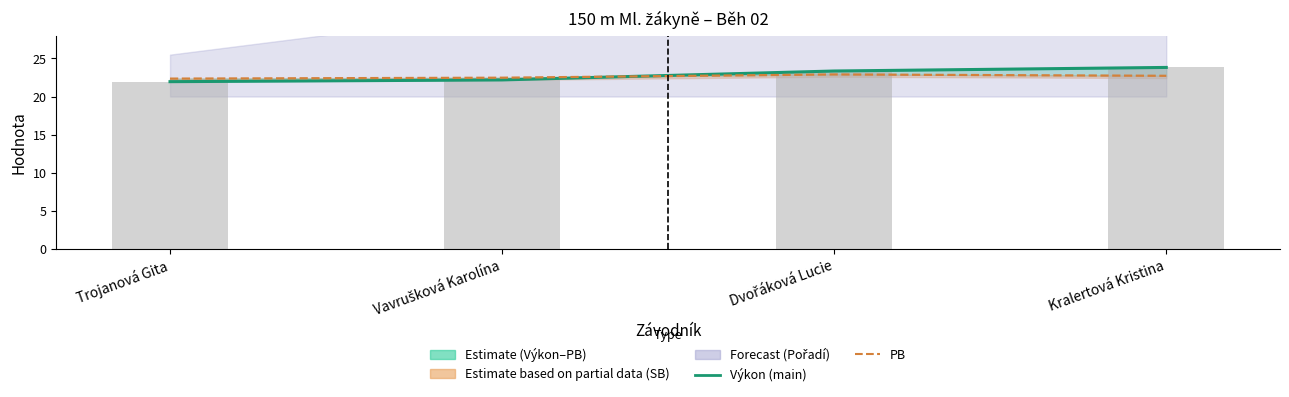

Reading left to right, transcribe all the data shown in this chart.

Výkon (Estimate): 21.9	22.2	23.4	23.8
PB: 22.4	22.5	22.9	22.7